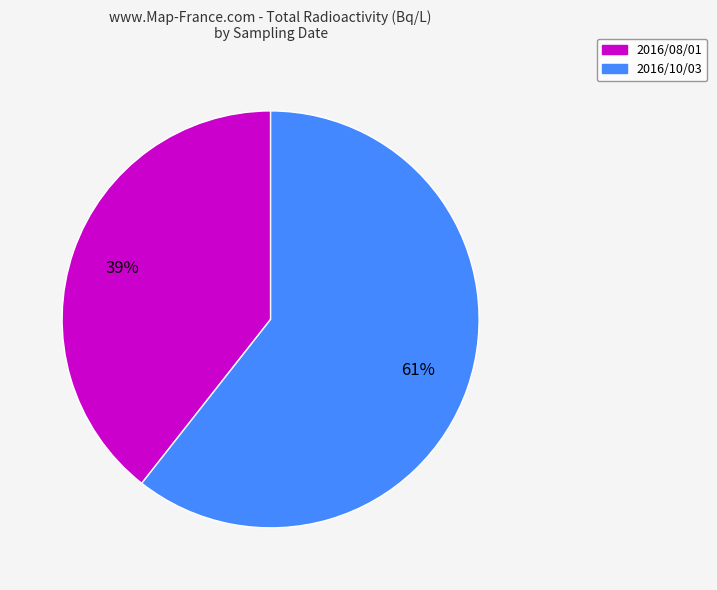

Rank the categories by value from highest to lowest.

2016/10/03, 2016/08/01